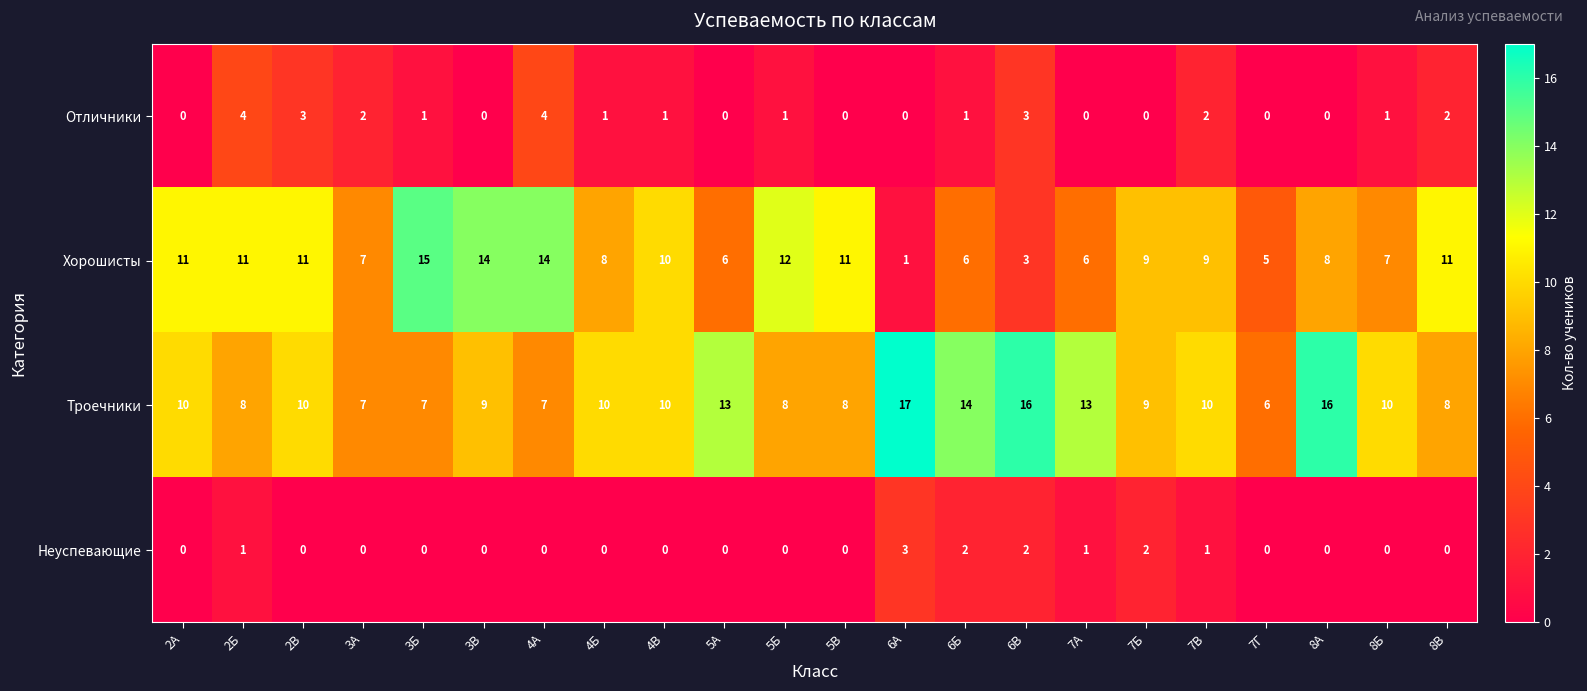

At which category is the sum across all series the highest?

4А